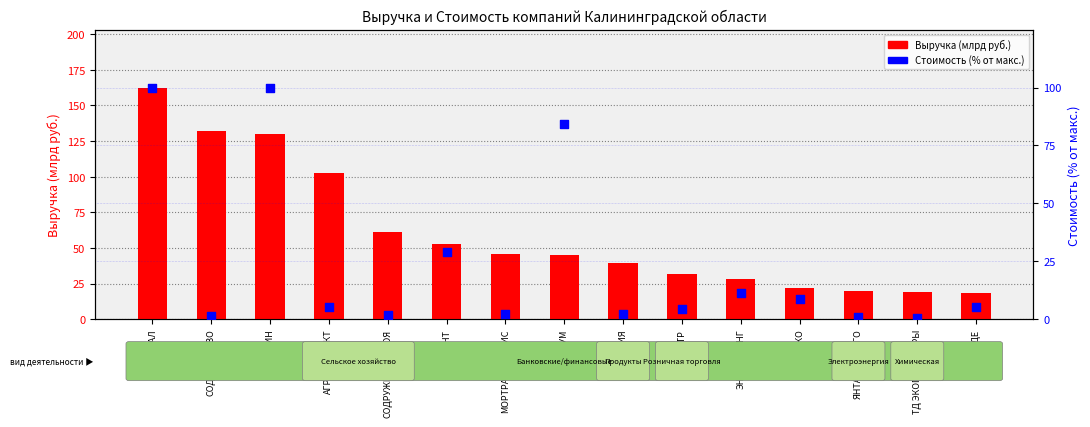

What are all the series names shown in the legend?

Выручка (млрд руб.), Стоимость (% от макс.)